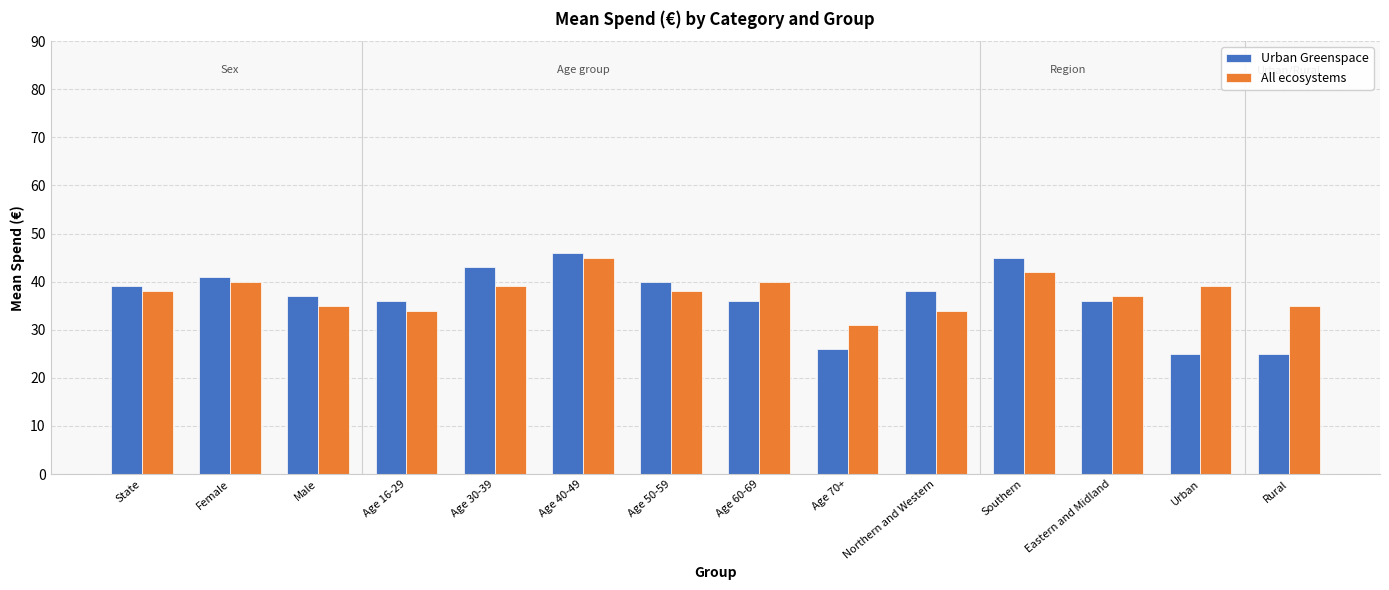

What is the difference between the highest and lowest values at Age 30-39?

4